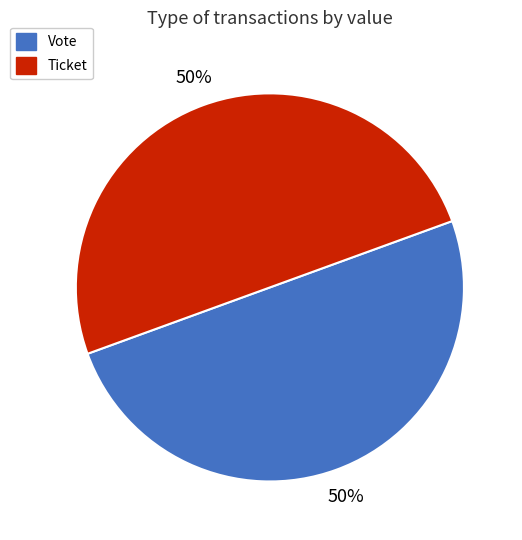

Do Vote and Ticket together represent more than half of the pie?

Yes